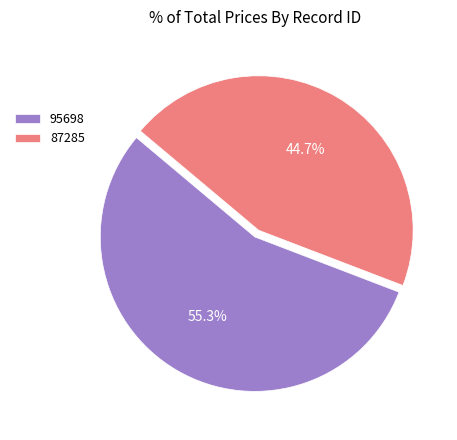

How many slices are in this pie chart?

2